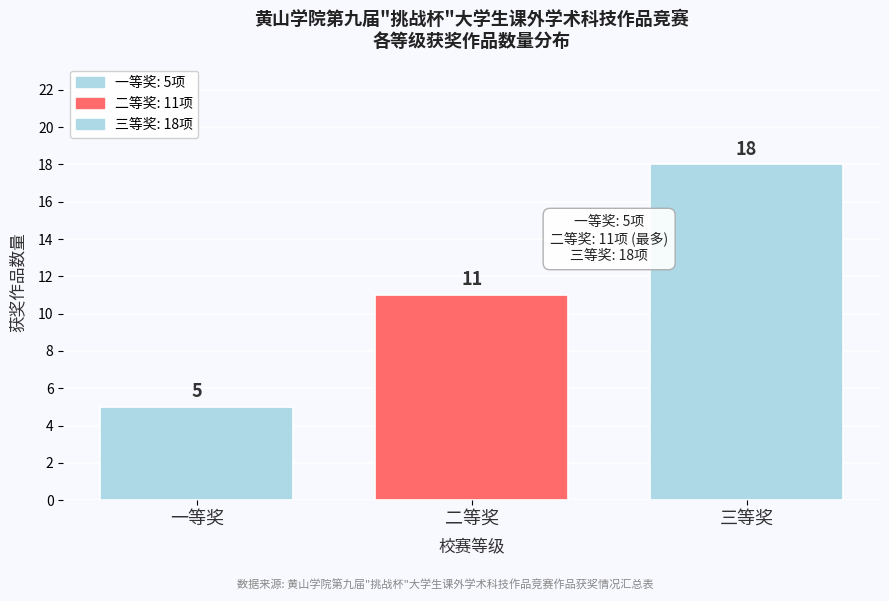

Reading left to right, list all the values displayed in this chart.

一等奖=5	二等奖=11	三等奖=18